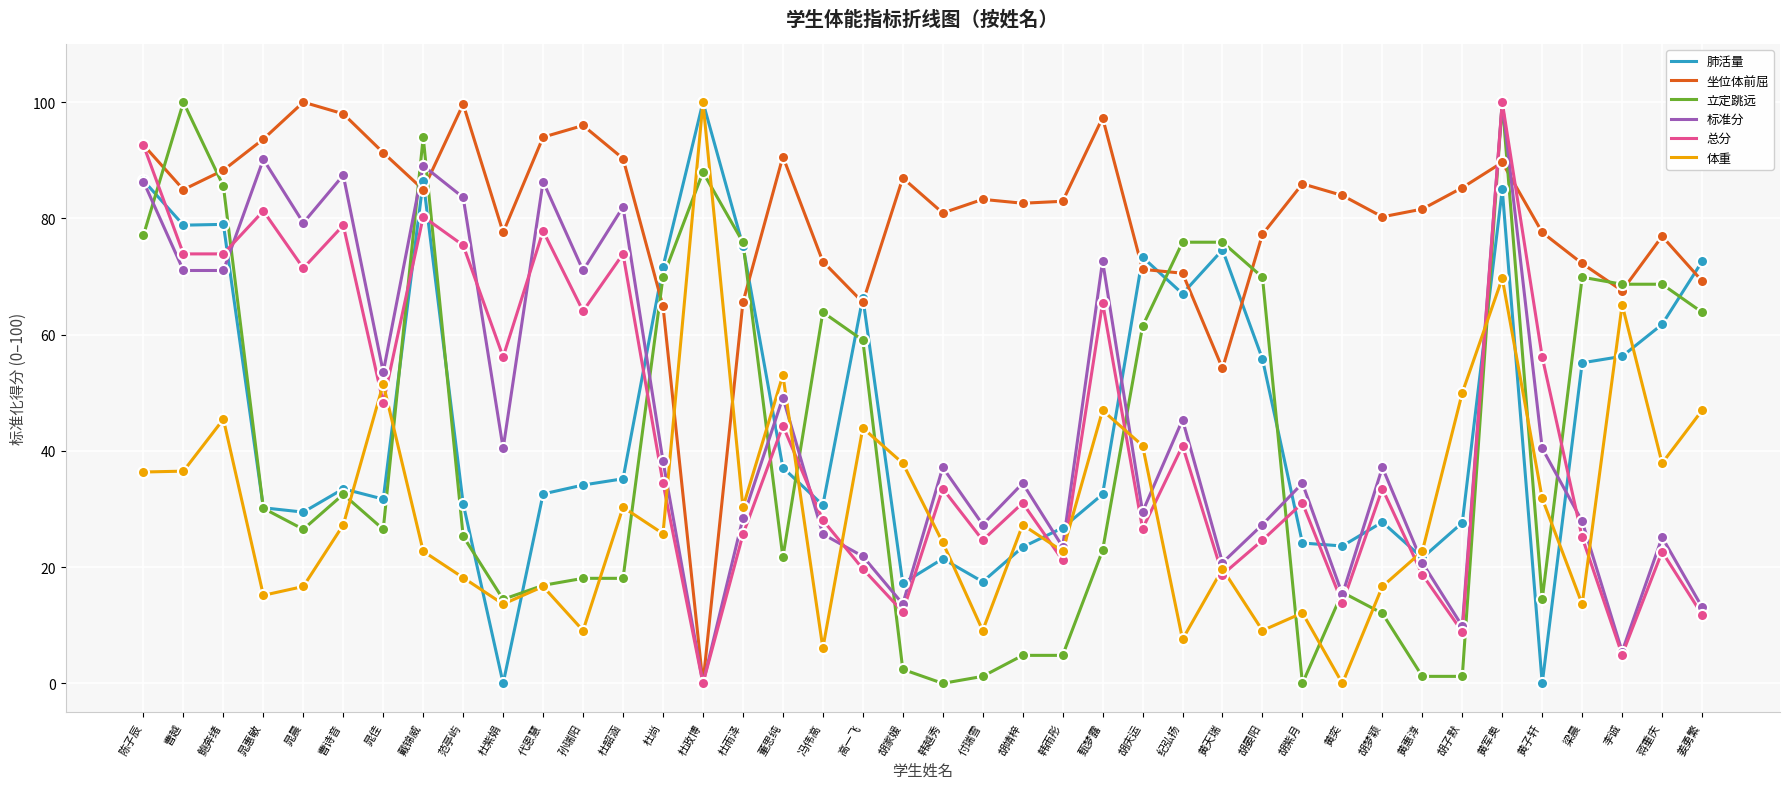

What is the total value across all series at 鲍奔绪?

443.2